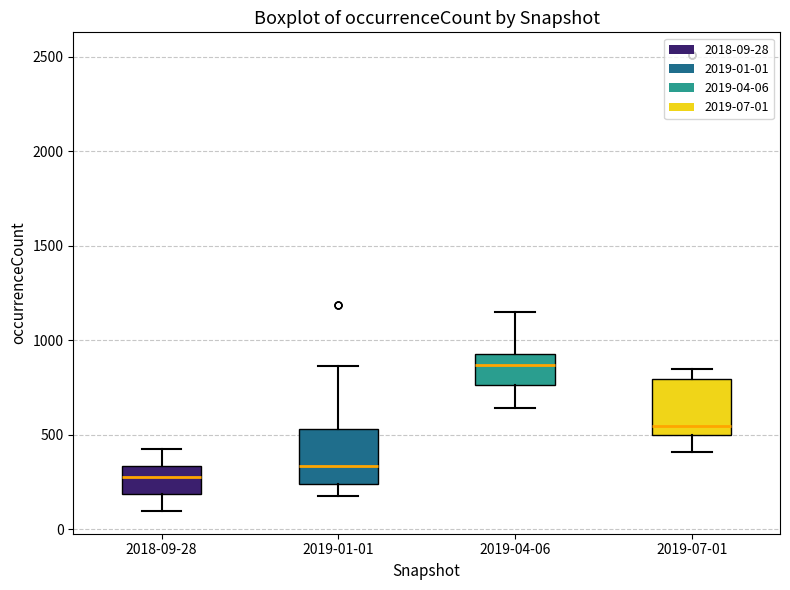

Which box has the highest median line?

2019-04-06